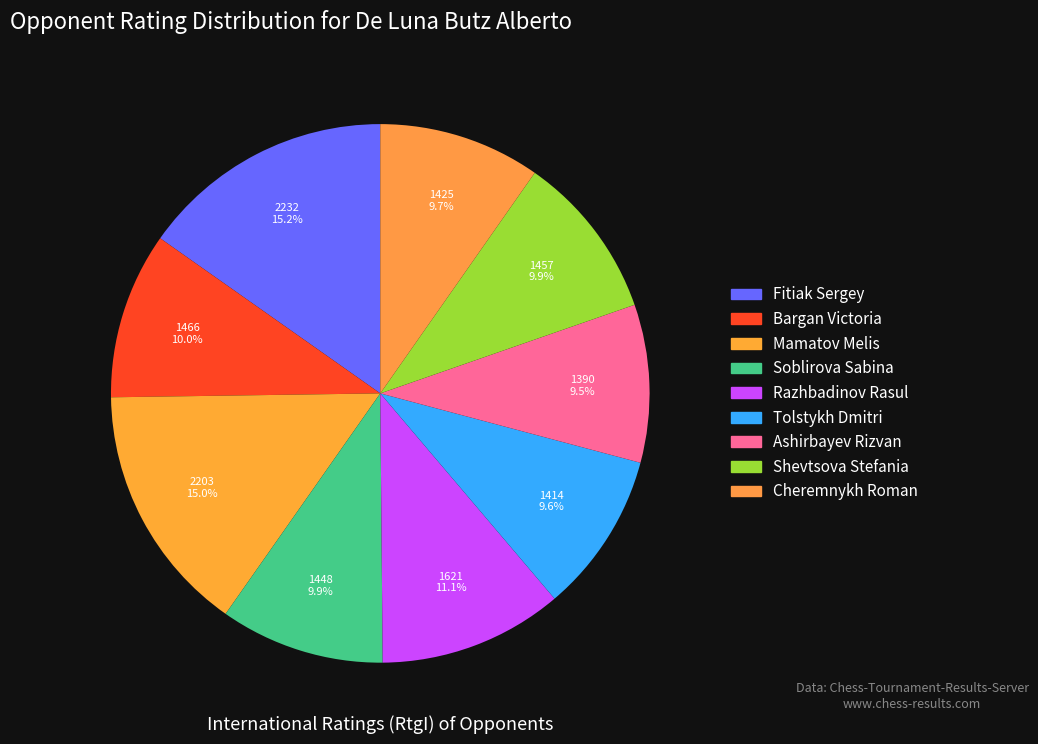

Combined, do Cheremnykh Roman and Fitiak Sergey account for over 50%?

No